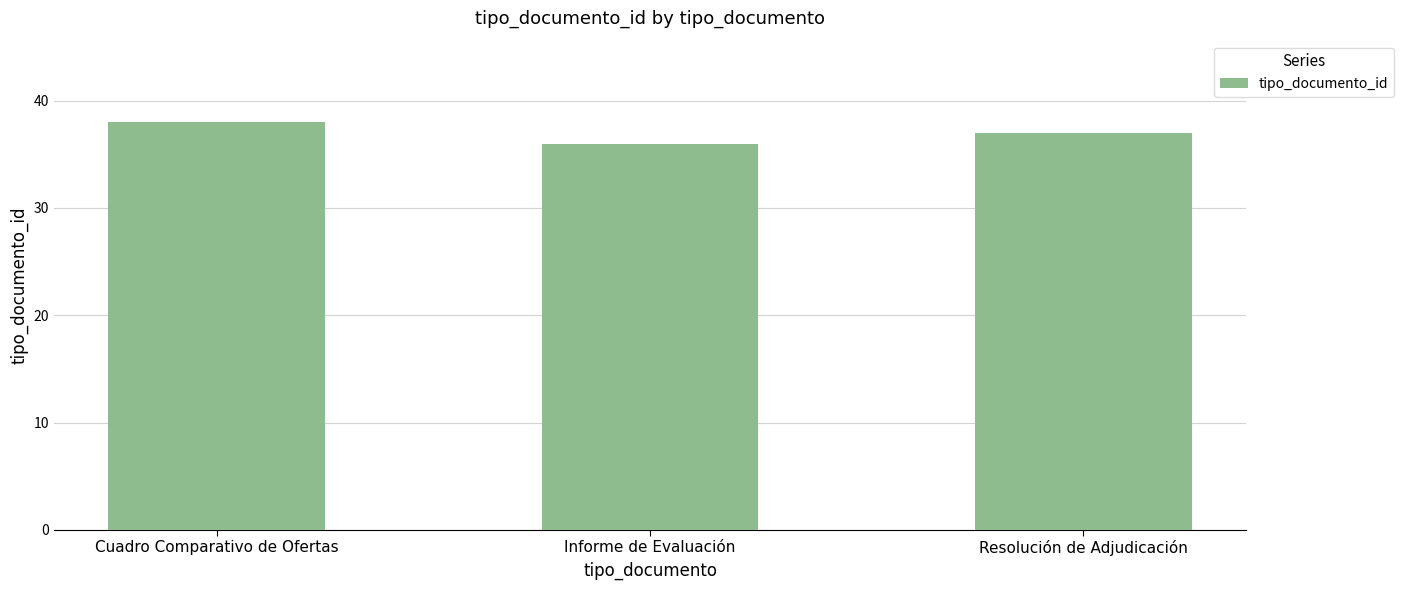

True or false: the data shows 37 at Resolución de Adjudicación.

True